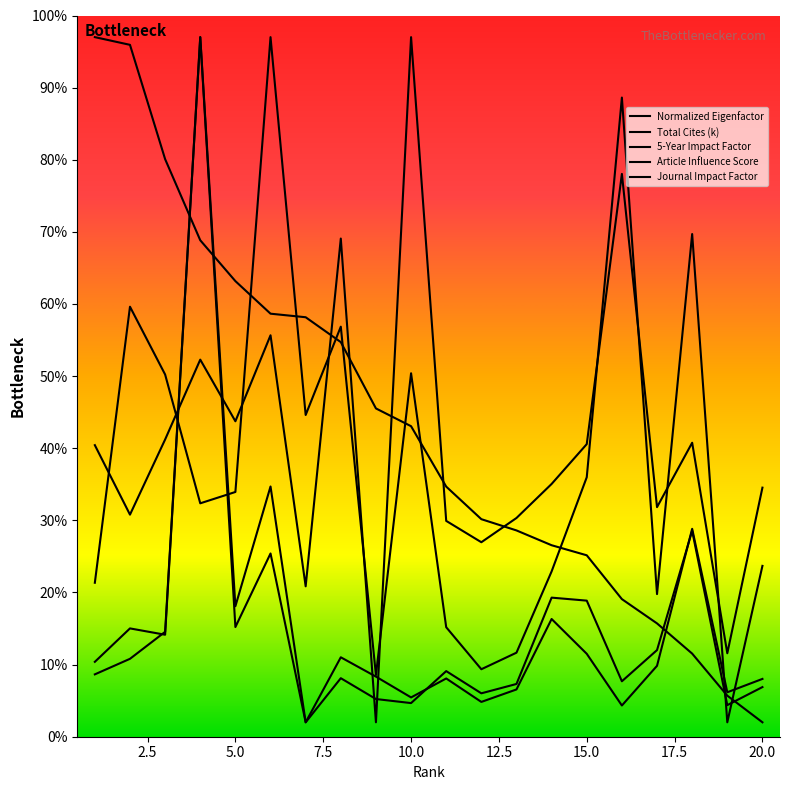

Is it true that Journal Impact Factor equals 15.7 at 17?

True